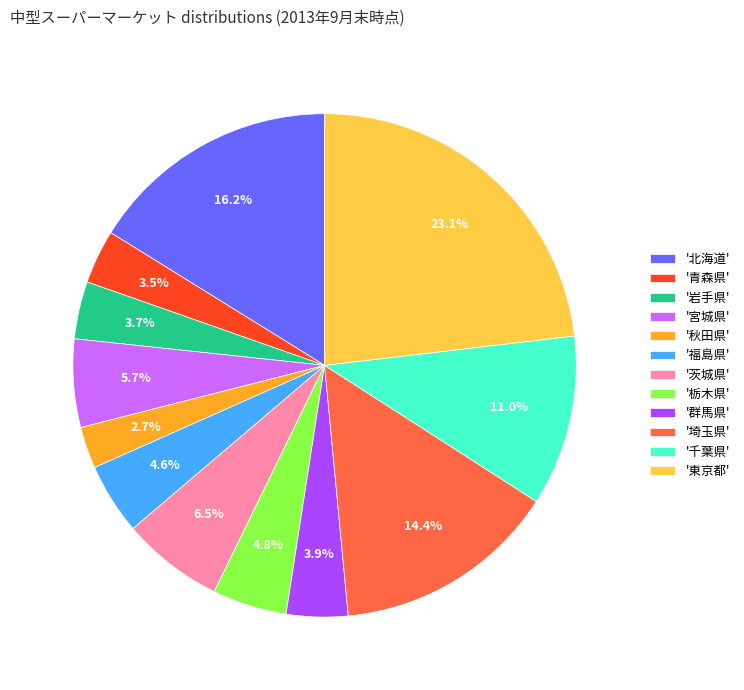

Do '秋田県' and '青森県' together represent more than half of the pie?

No